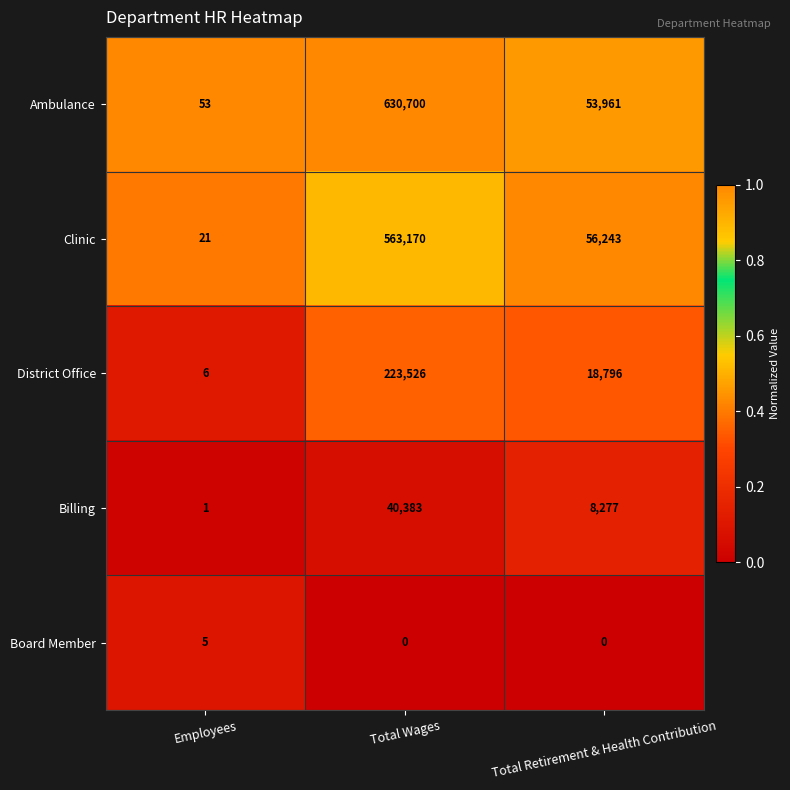

Reading left to right, transcribe all the data shown in this chart.

Ambulance: Employees=53	Total Wages=630700	Total Retirement & Health Contribution=53961
Clinic: Employees=21	Total Wages=563170	Total Retirement & Health Contribution=56243
District Office: Employees=6	Total Wages=223526	Total Retirement & Health Contribution=18796
Billing: Employees=1	Total Wages=40383	Total Retirement & Health Contribution=8277
Board Member: Employees=5	Total Wages=0	Total Retirement & Health Contribution=0